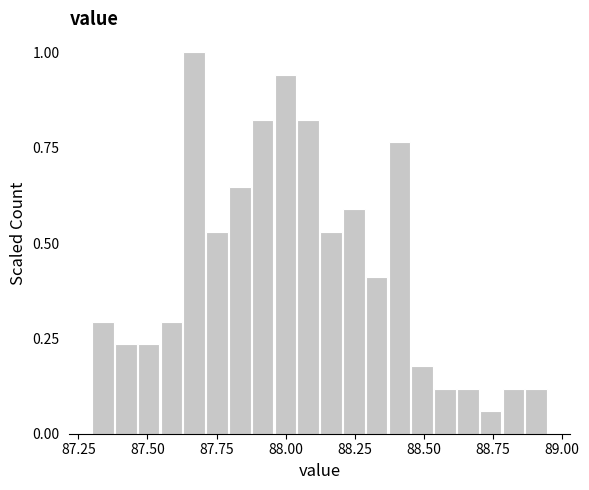

Read against the x-axis, roughly where is the centre of the tallest bar?

87.65